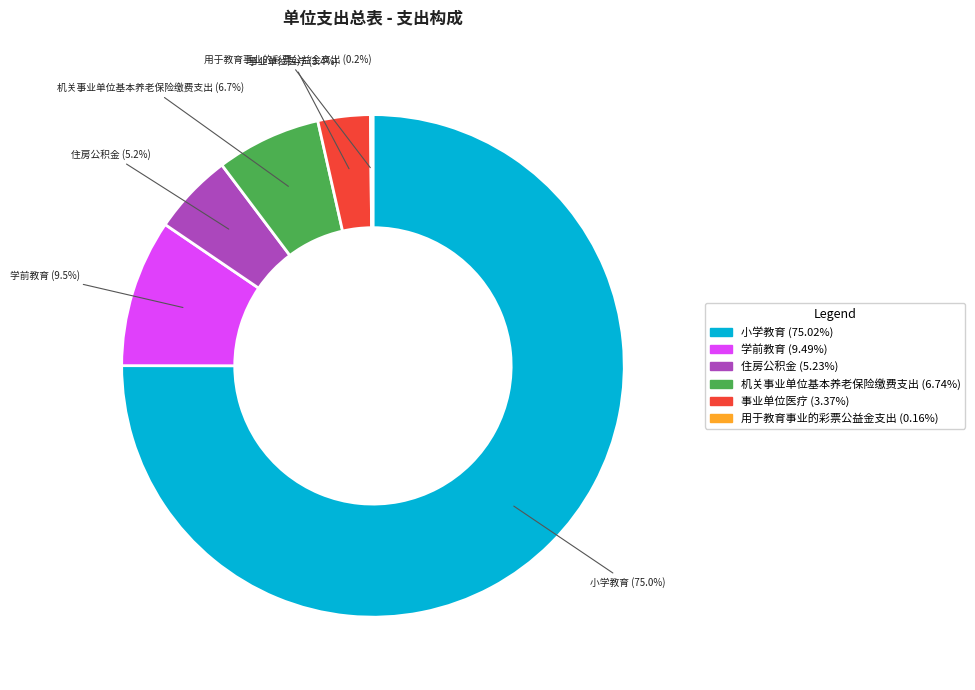

Is there a majority slice in this chart?

Yes